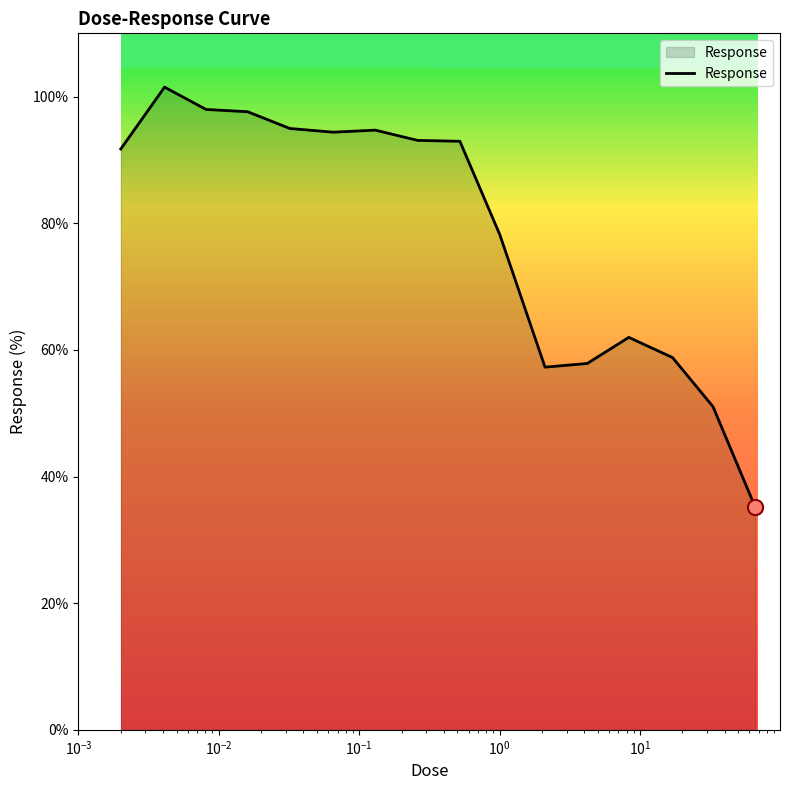

What is the difference between the maximum and minimum values?

66.4